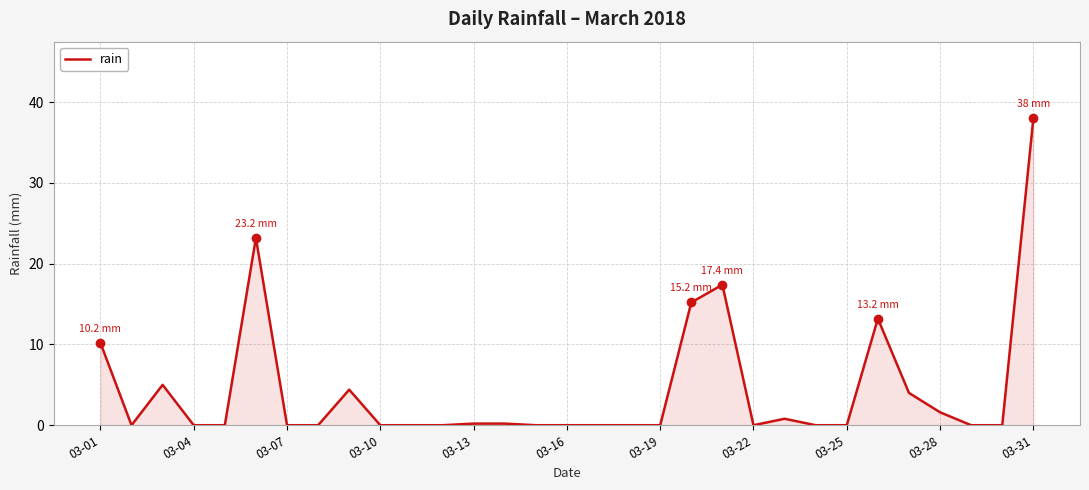

What is the difference between the maximum and minimum values?

38.0